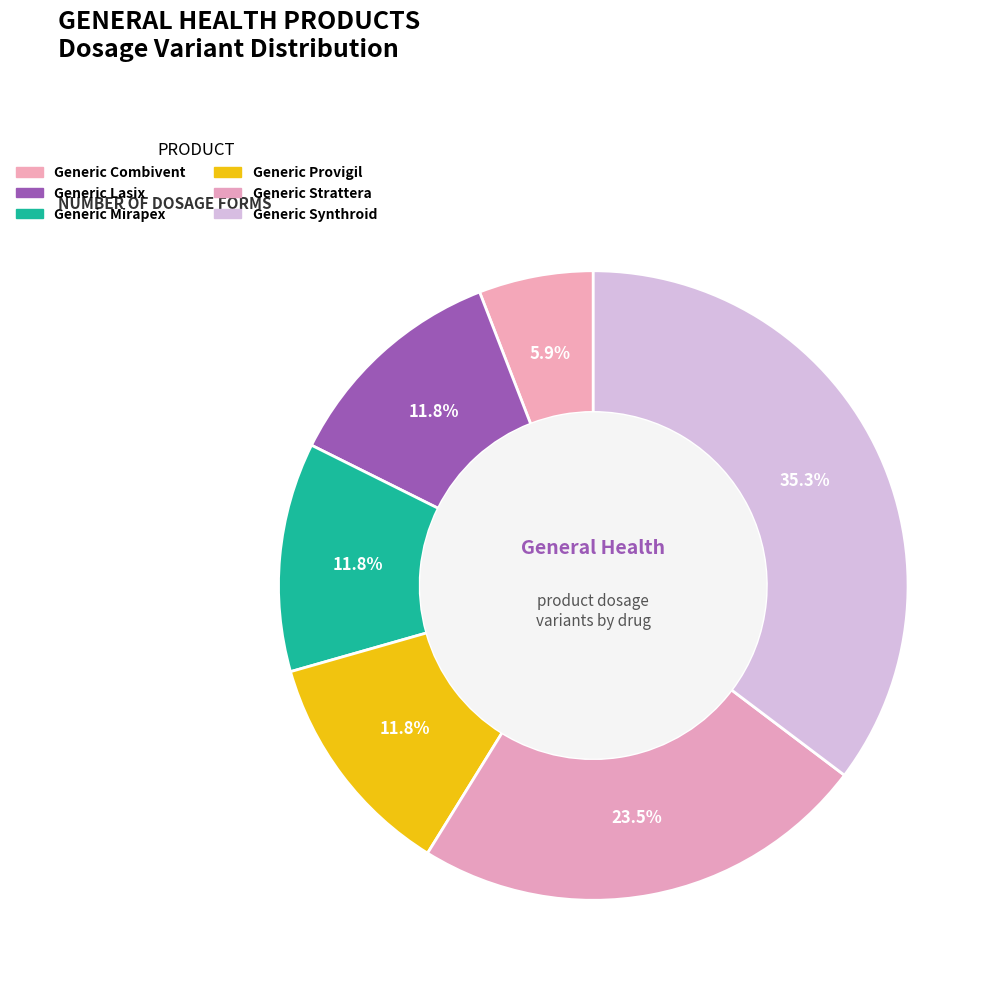

Which slice is the smallest?

Generic Combivent